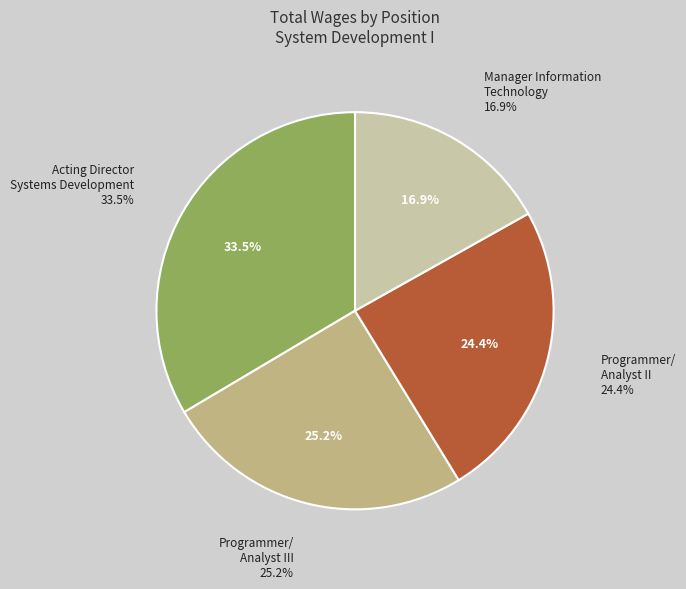

Rank the categories by value from lowest to highest.

Manager Information
Technology, Programmer/
Analyst II, Programmer/
Analyst III, Acting Director
Systems Development